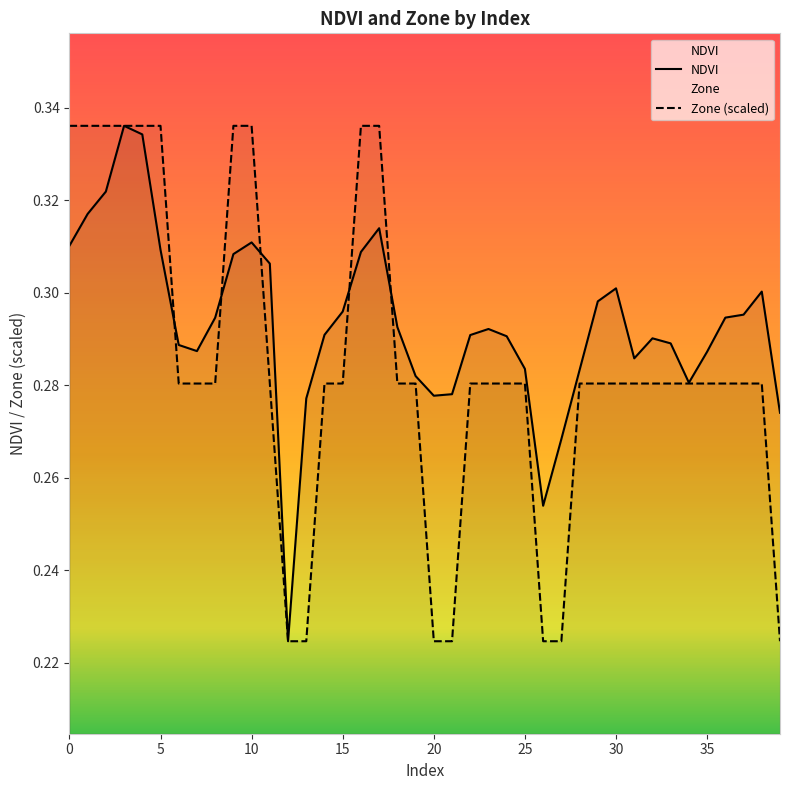

Which category has the lowest value in the Zone (scaled) series?

12